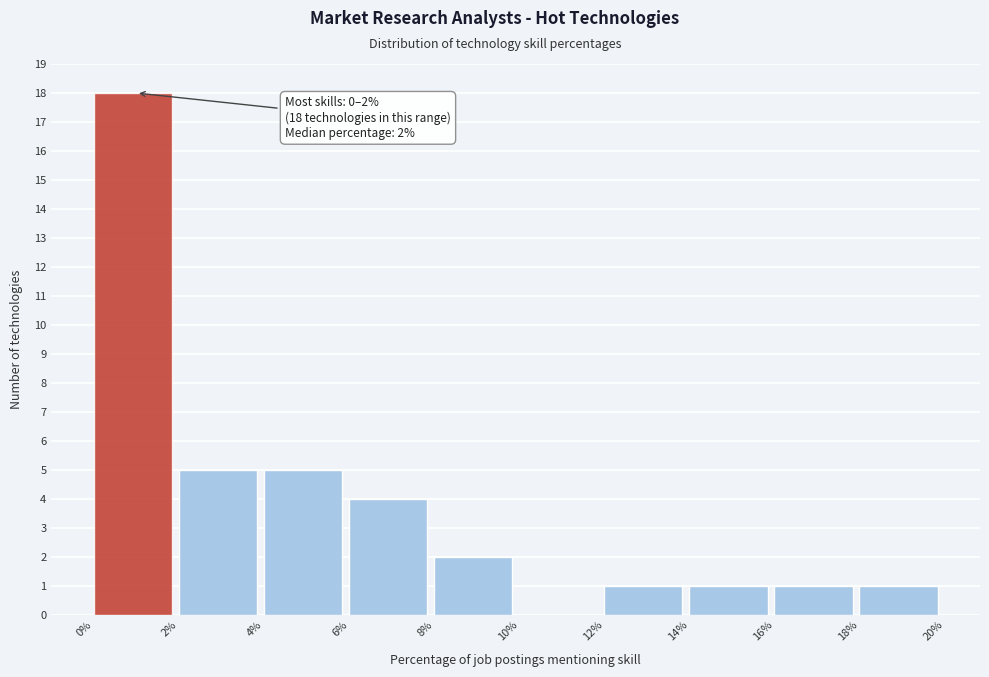

Which range on the x-axis has the tallest bar?

0% to 2%